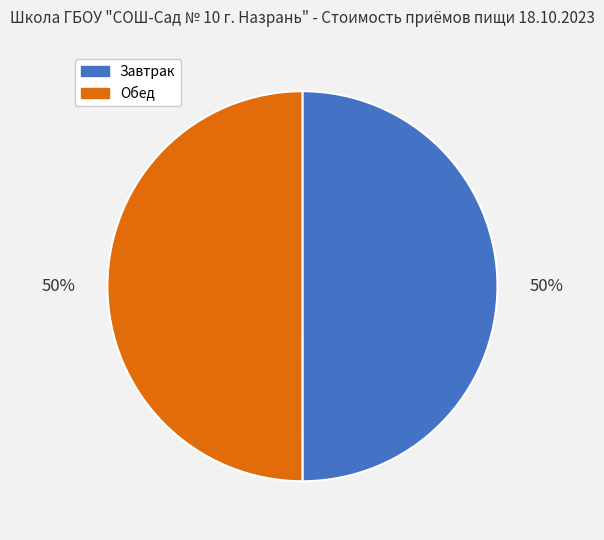

Is it true that Завтрак is 63% of the pie?

False